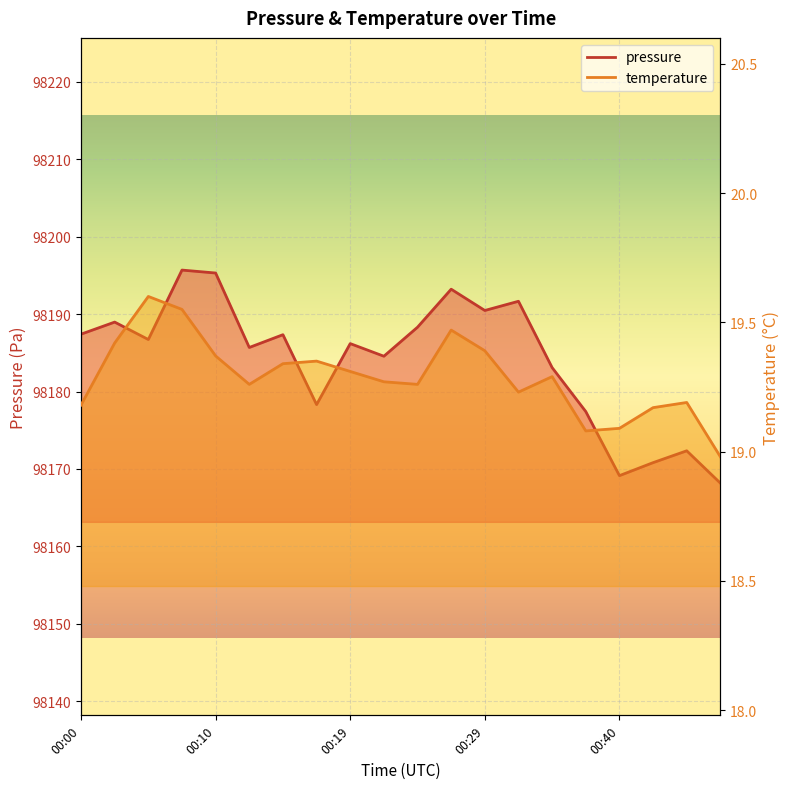

What are all the series names shown in the legend?

pressure, temperature